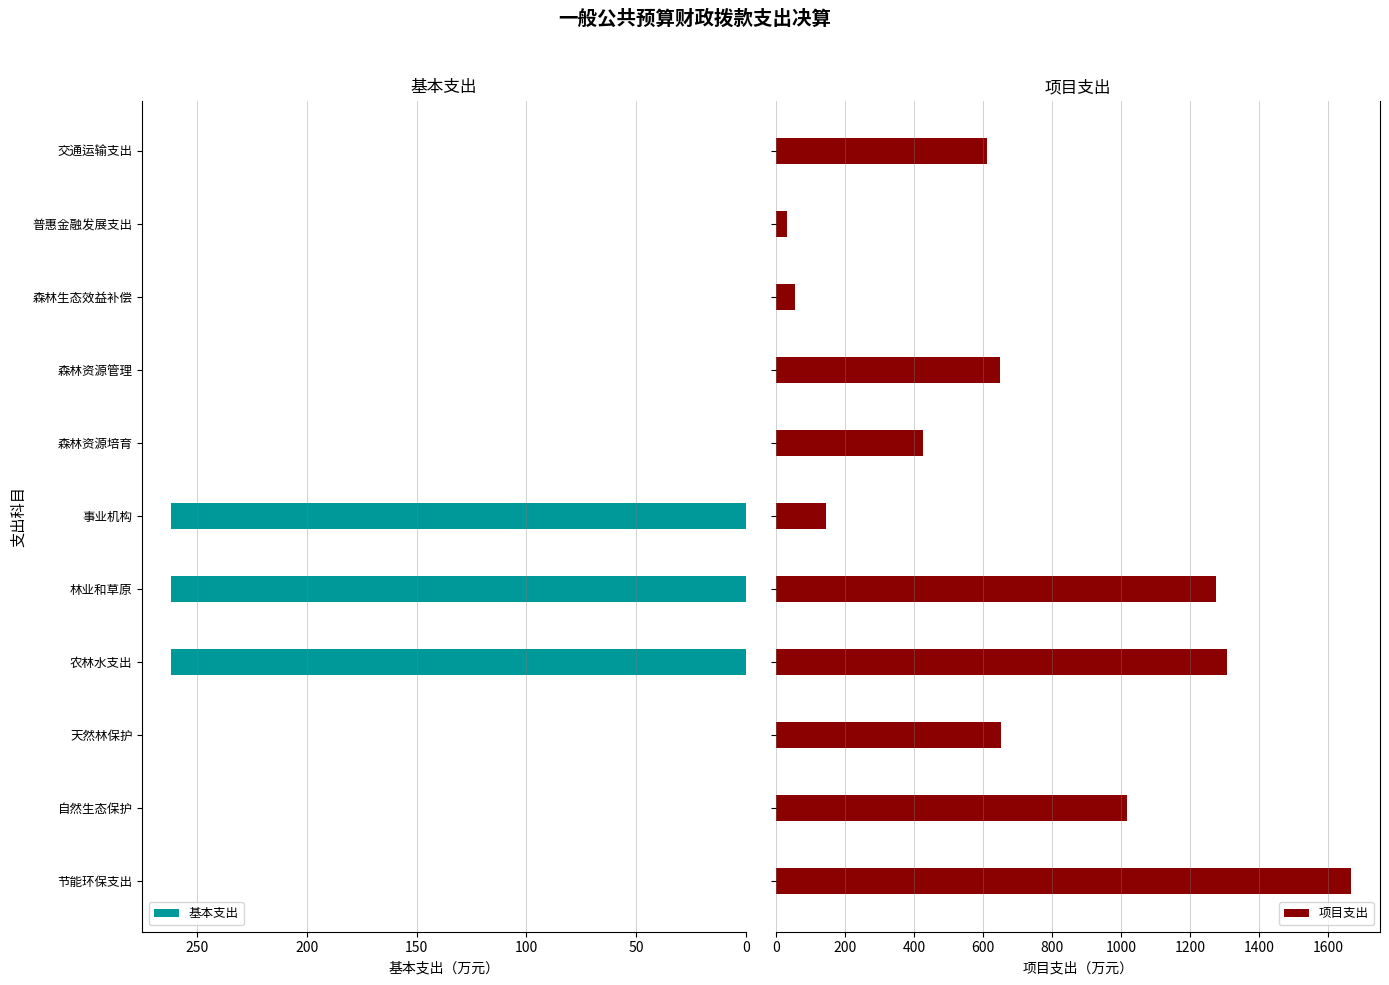

What is the average value of the 项目支出 series?

711.8